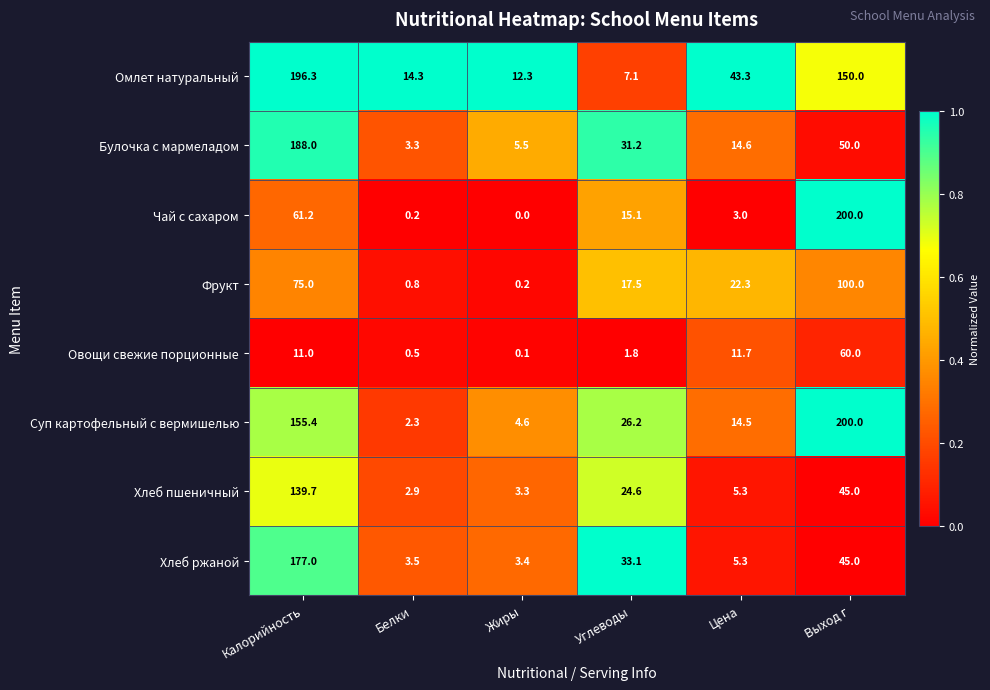

What is the maximum value shown in the chart?

200.0